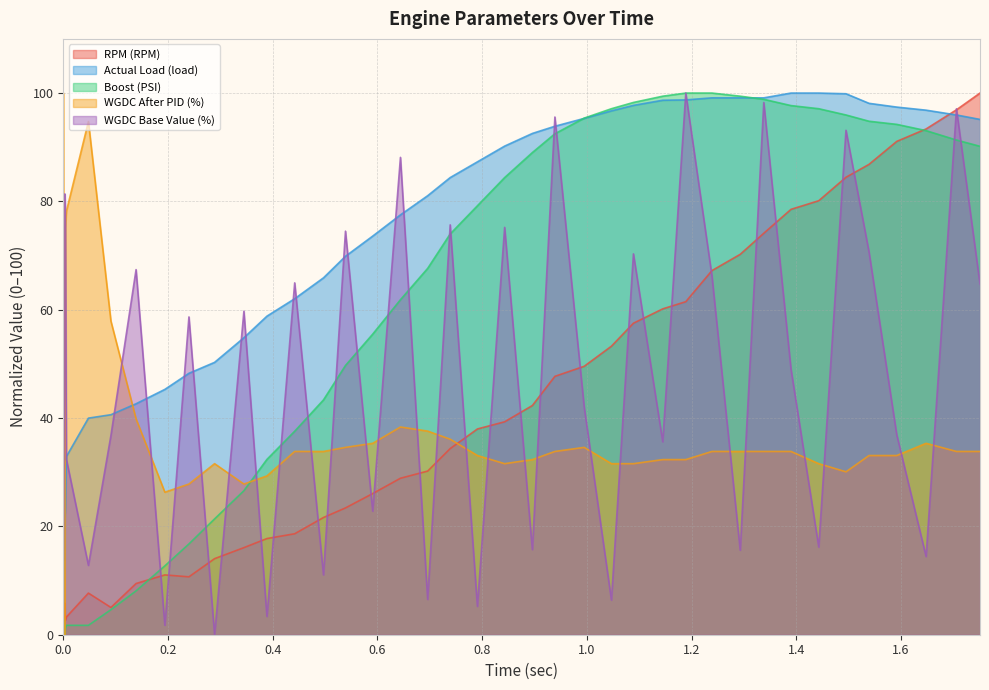

Count the number of categories in the chart.

40